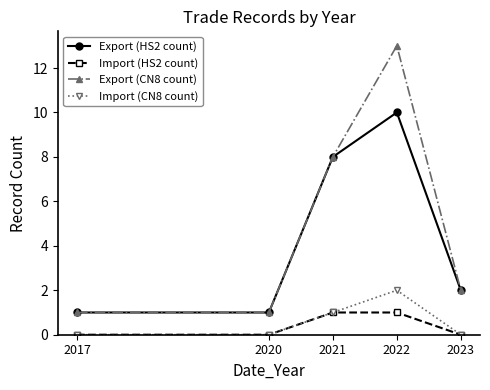

Between 2022 and 2023, which series saw the biggest shift?

Export (CN8 count)